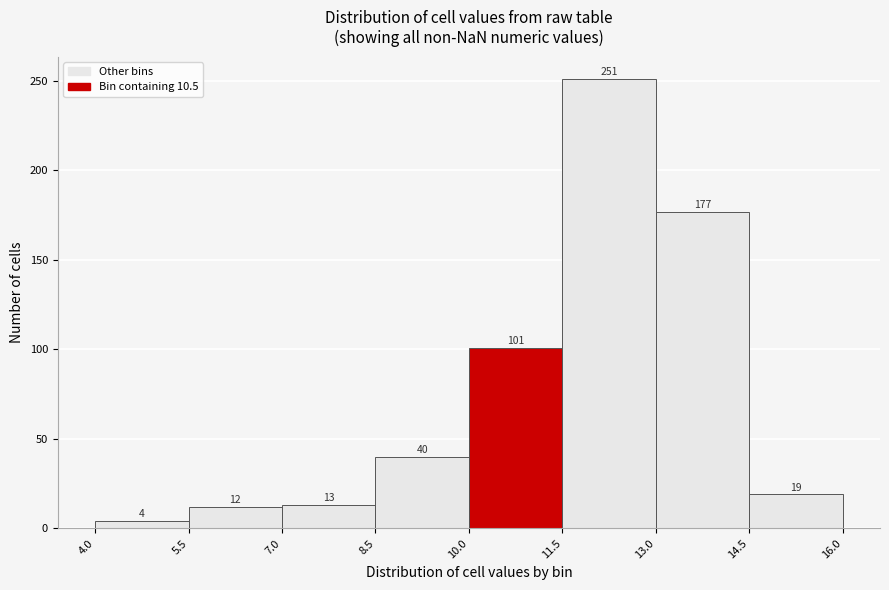

Reading left to right, list every bar in this chart as the range it spans on the x-axis followed by its height.

4.0 to 5.5: 4
5.5 to 7.0: 12
7.0 to 8.5: 13
8.5 to 10.0: 40
10.0 to 11.5: 101
11.5 to 13.0: 251
13.0 to 14.5: 177
14.5 to 16.0: 19